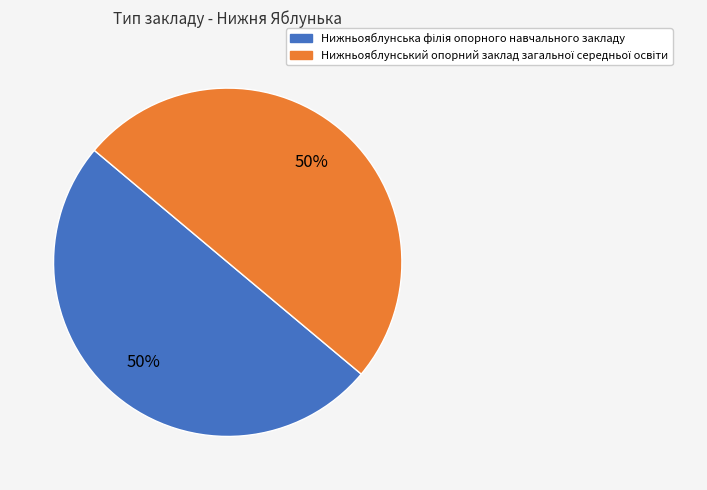

To the nearest percent, what is the average slice percentage?

50%